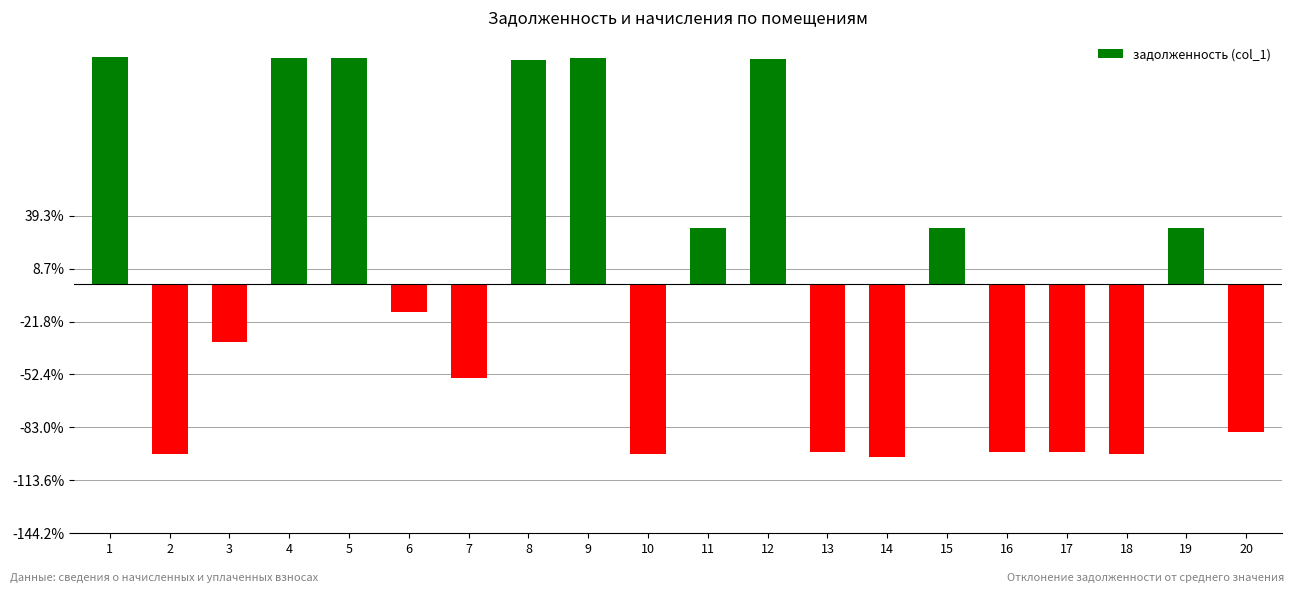

What is the approximate value at 15?

6155.5